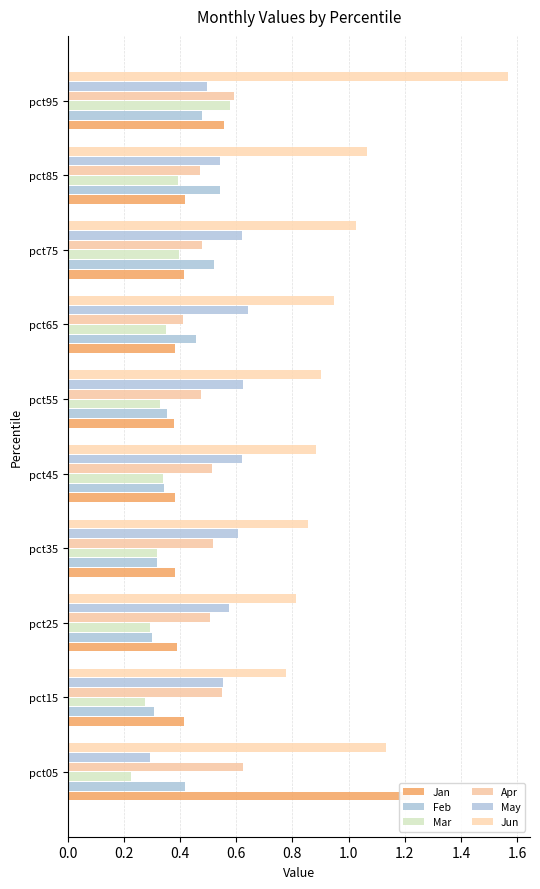

How many groups of bars are there?

10